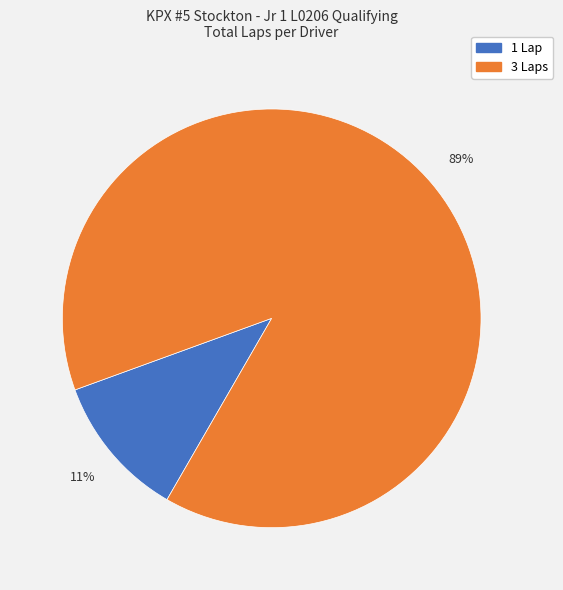

To the nearest percent, what is the average slice percentage?

50%